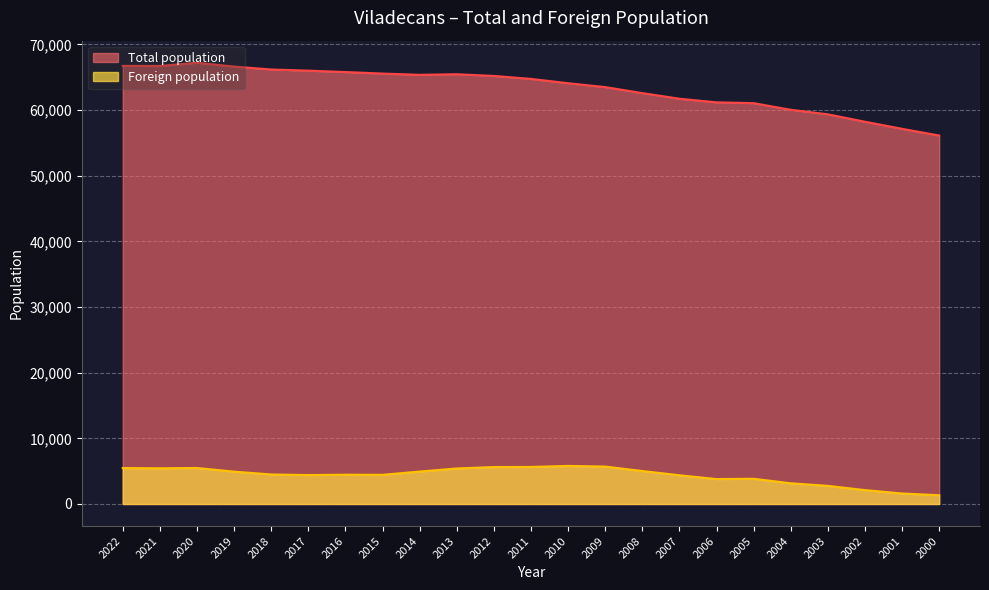

True or false: Foreign population has a value of 3180 at 2012.

False